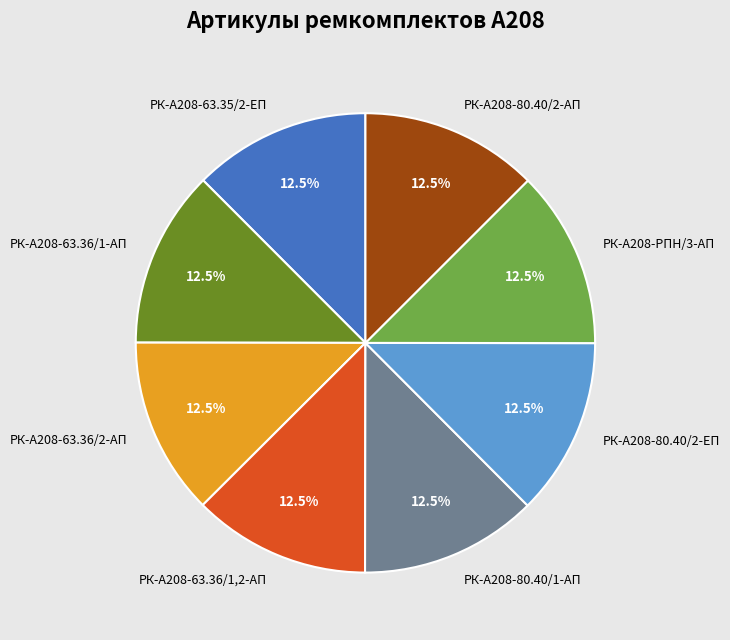

Is РК-А208-80.40/2-АП the majority of the pie?

No